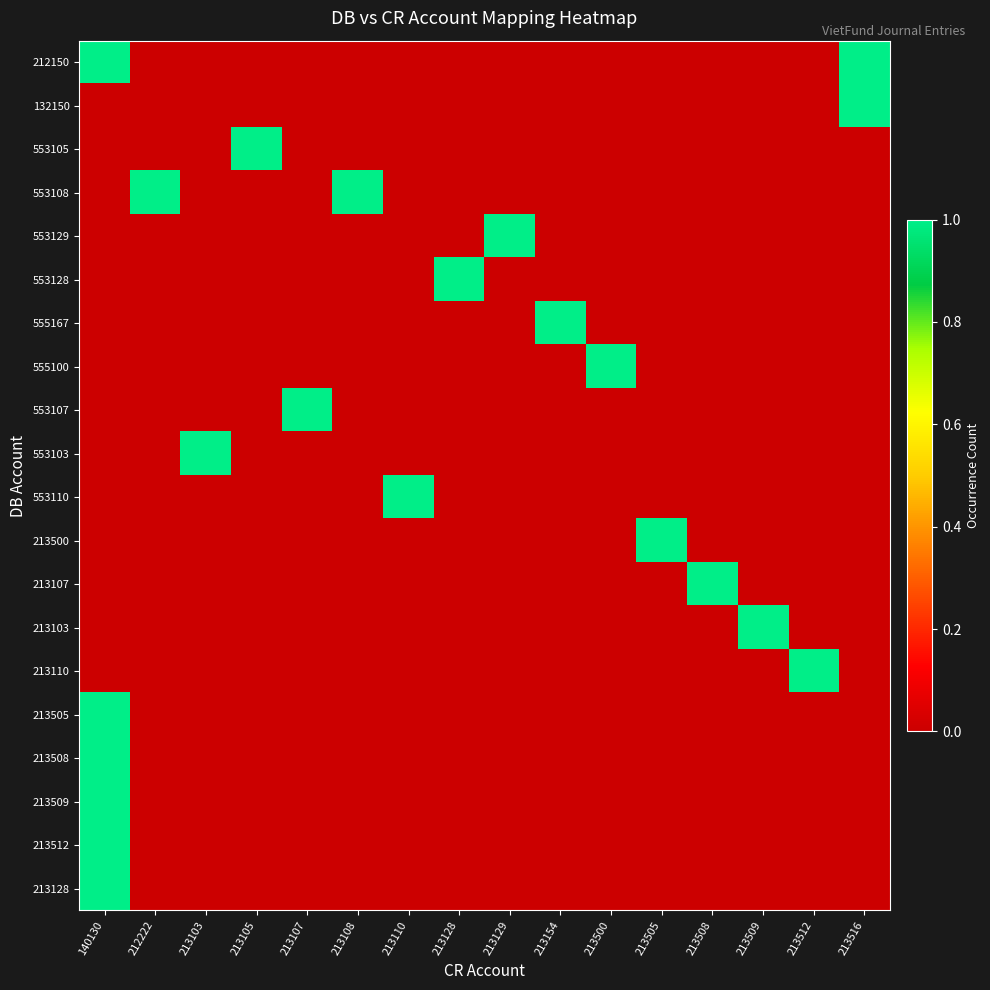

At which category is the sum across all series the highest?

140130